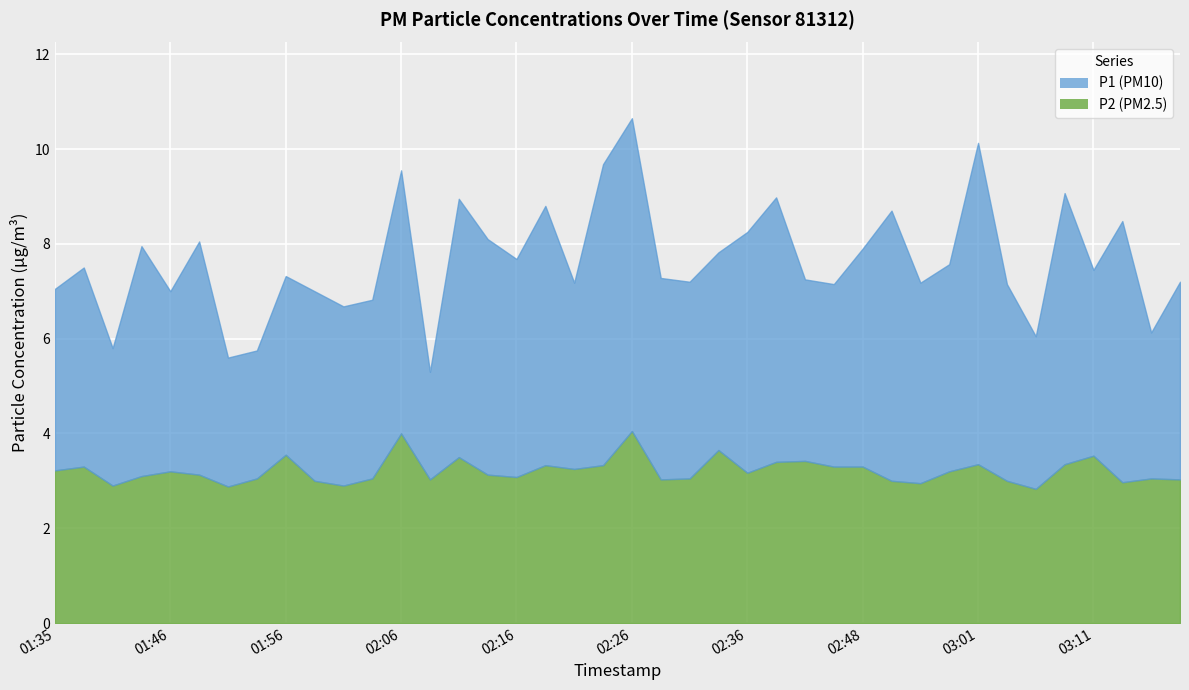

Between 02:43 and 03:16, which series saw the biggest shift?

P1